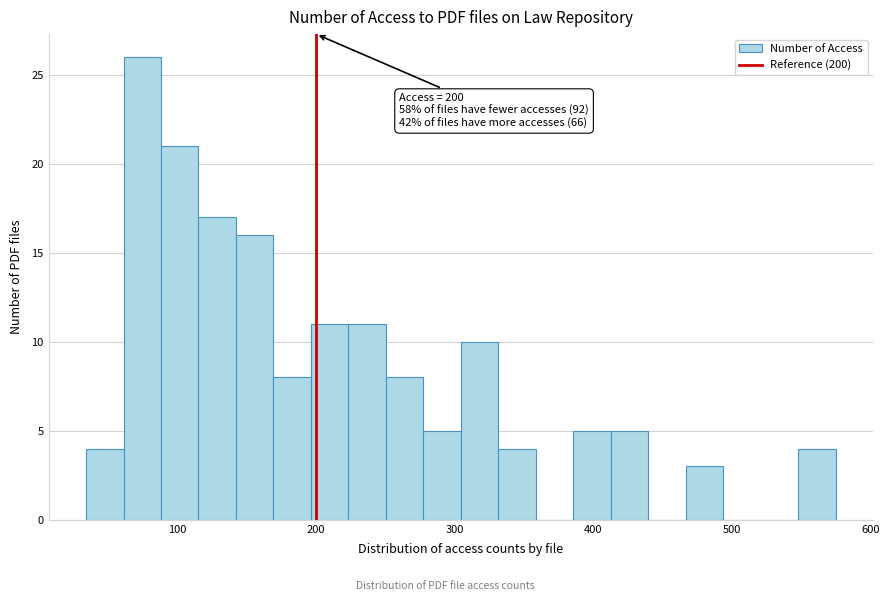

Read against the x-axis, roughly where is the centre of the tallest bar?

70